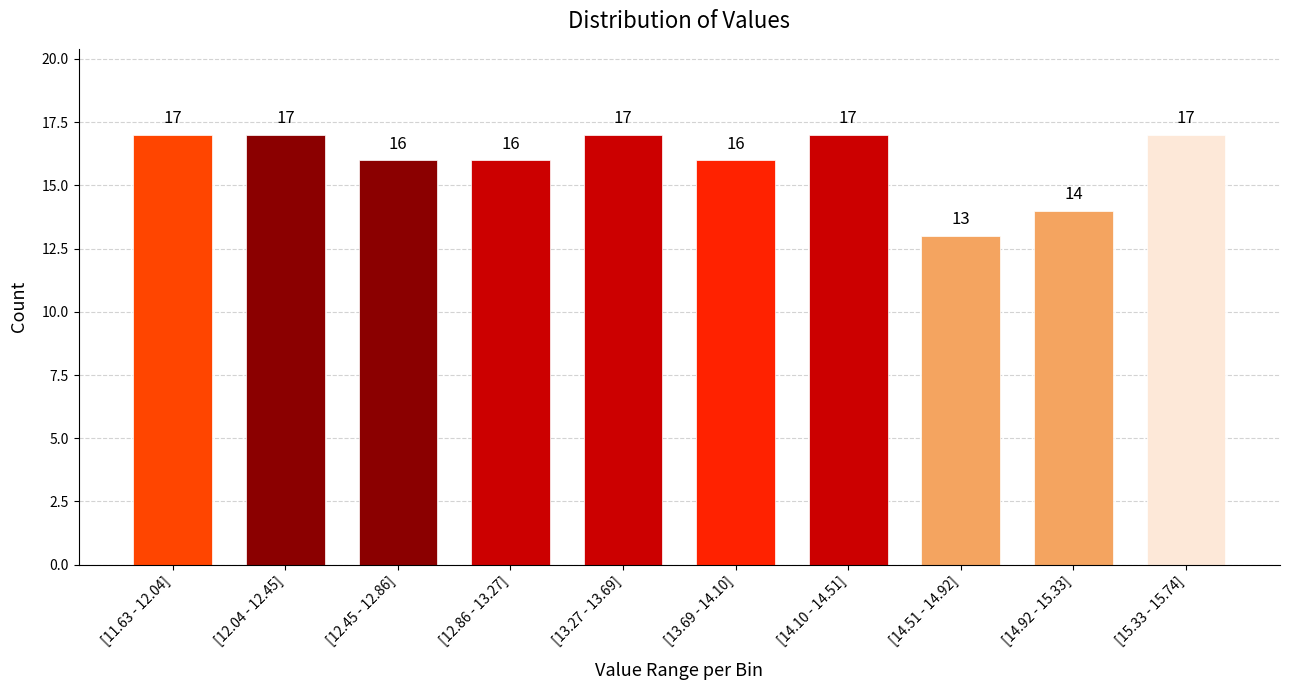

Reading left to right, extract all data points from this chart.

[11.63 - 12.04]=17	[12.04 - 12.45]=17	[12.45 - 12.86]=16	[12.86 - 13.27]=16	[13.27 - 13.69]=17	[13.69 - 14.10]=16	[14.10 - 14.51]=17	[14.51 - 14.92]=13	[14.92 - 15.33]=14	[15.33 - 15.74]=17